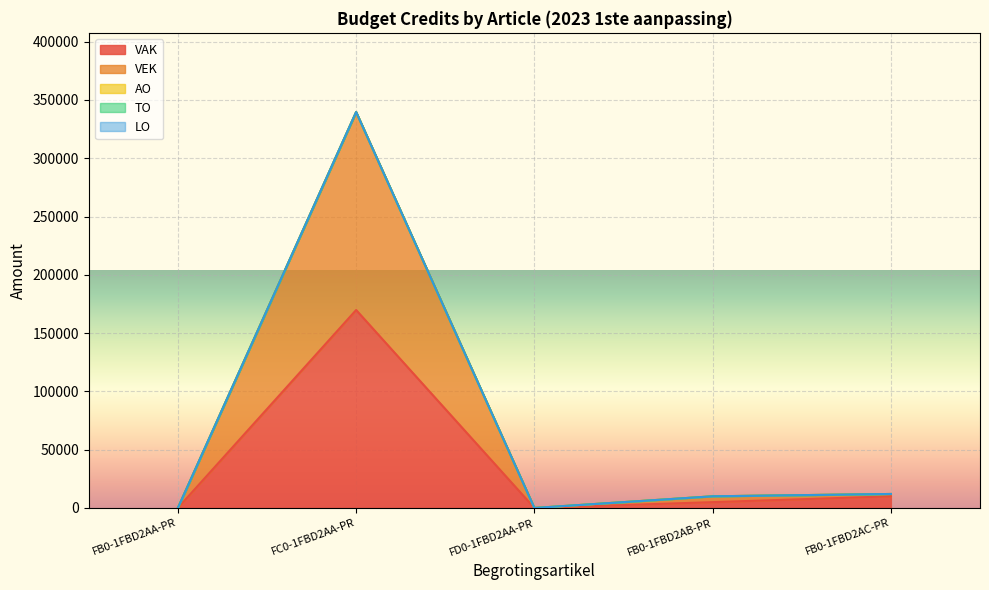

Reading left to right, extract all data points from this chart.

VAK: 2=0	2=169825	2=0	2=5000	2=10000
VEK: 2=0	2=169825	2=0	2=5000	2=2000
AO: 2=0	2=0	2=0	2=0	2=0
TO: 2=0	2=0	2=0	2=0	2=0
LO: 2=0	2=0	2=0	2=0	2=0